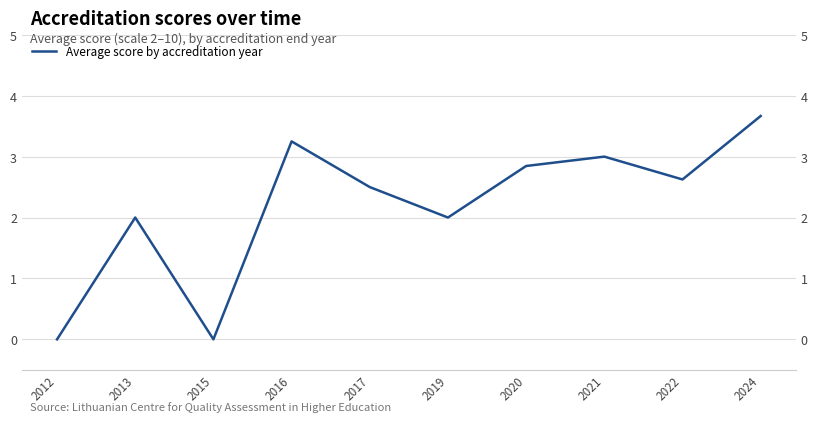

Does the chart display data point markers on the line(s)?

No